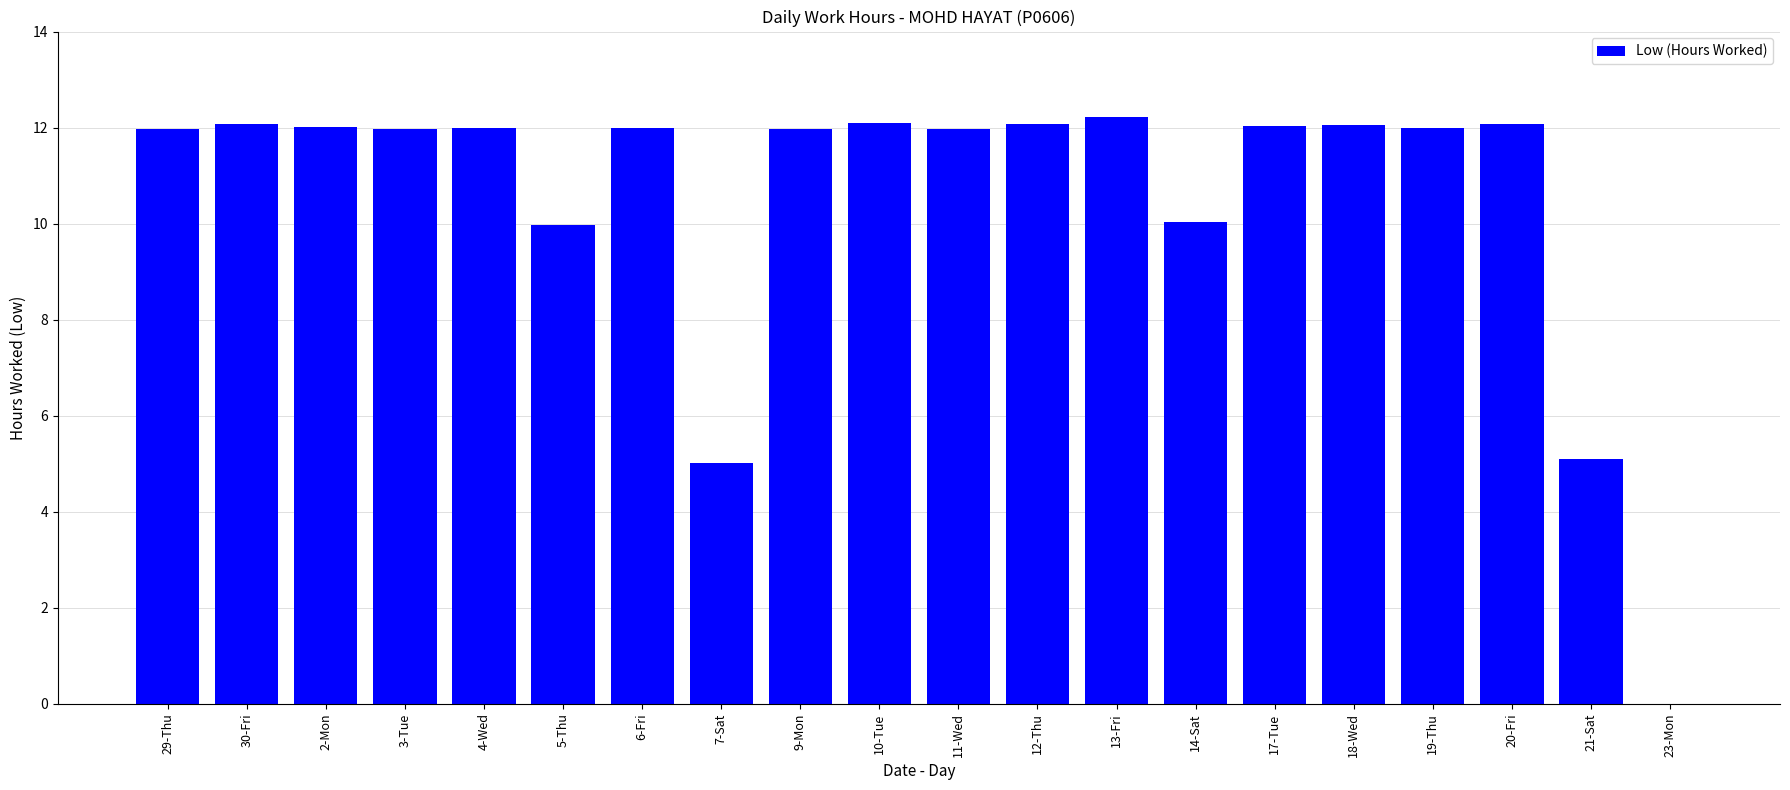

What is the sum of all values?

210.7